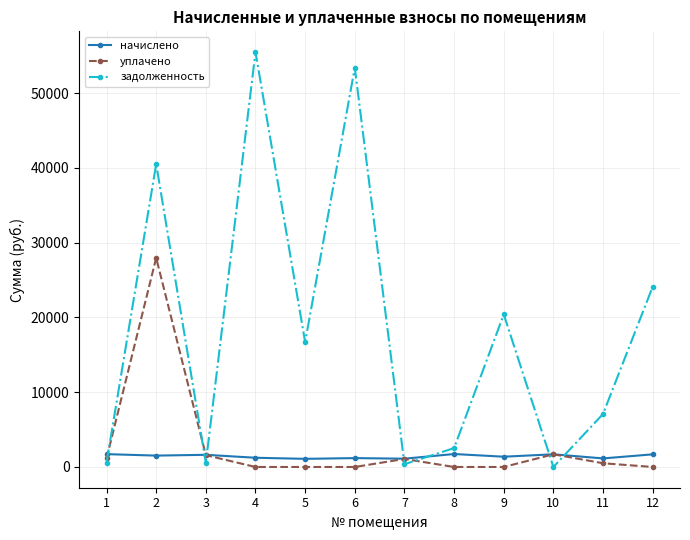

Which series has the largest range (max minus min)?

задолженность